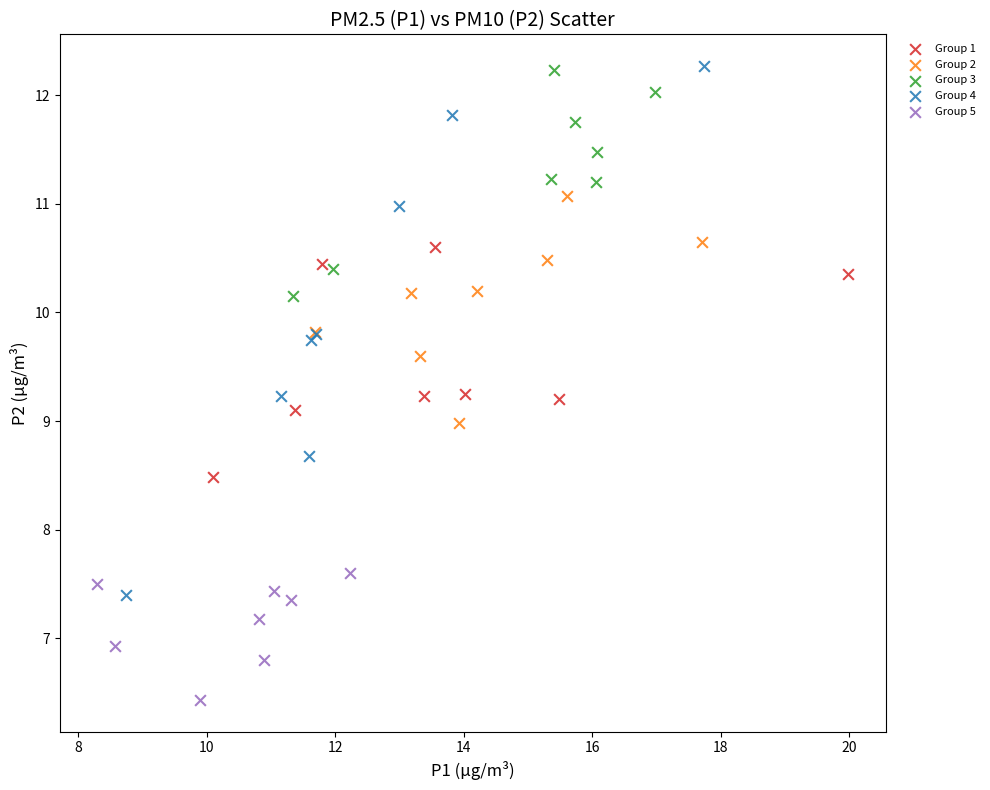

Which series has the widest spread of Y values?

Group 4